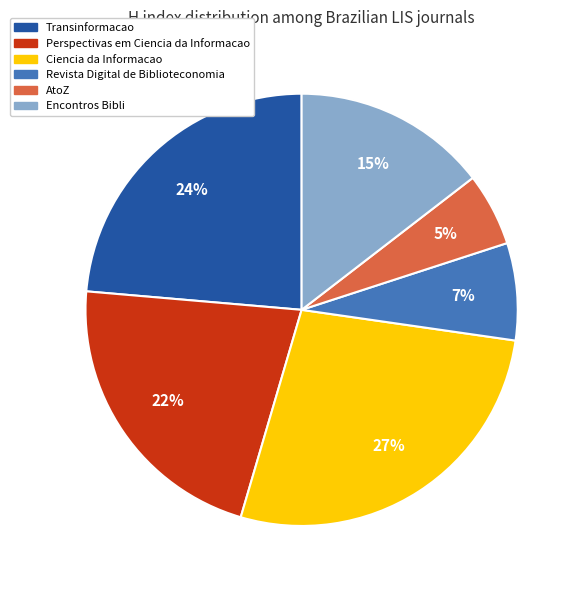

What is the largest slice in the pie chart?

Ciencia da Informacao